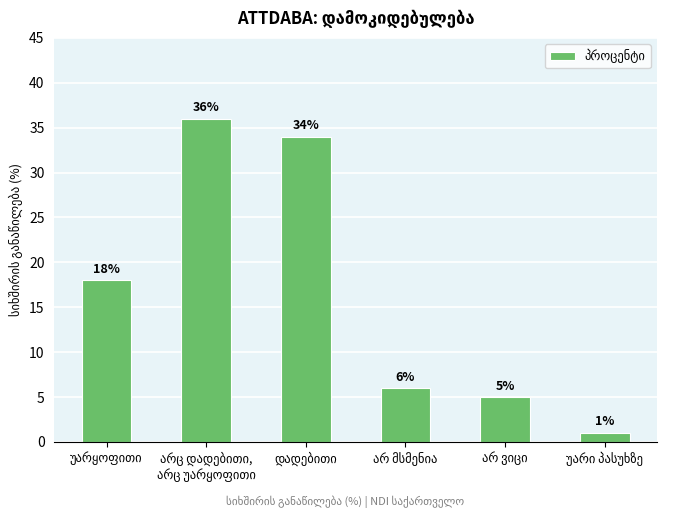

What is the sum of all values?

100